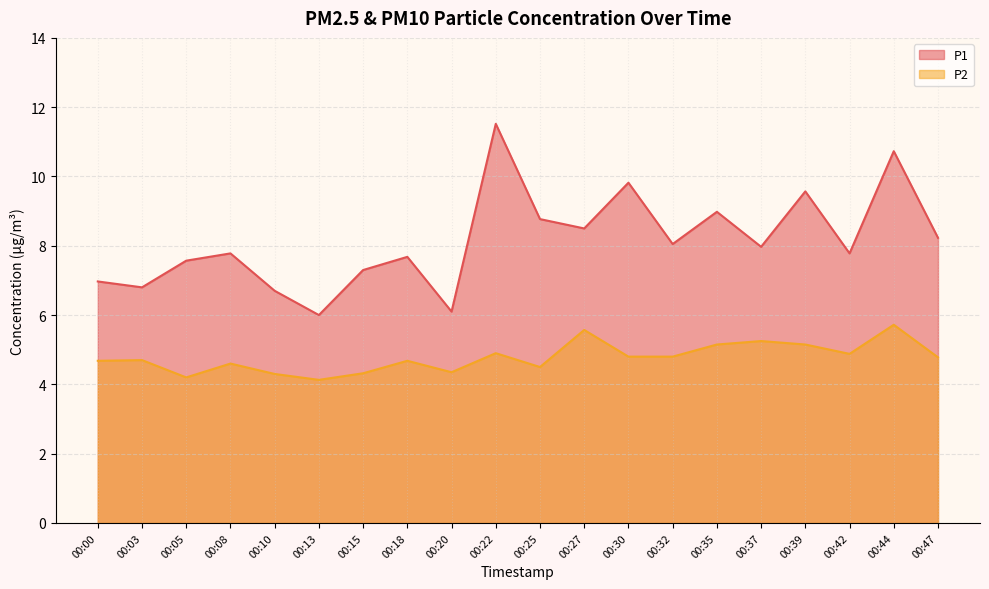

Rank the series by their maximum value, from lowest to highest.

P2, P1